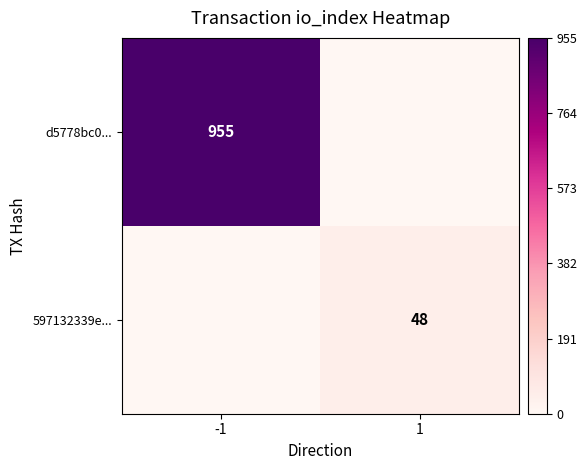

Is it true that d5778bc0... equals 651 at 1?

False